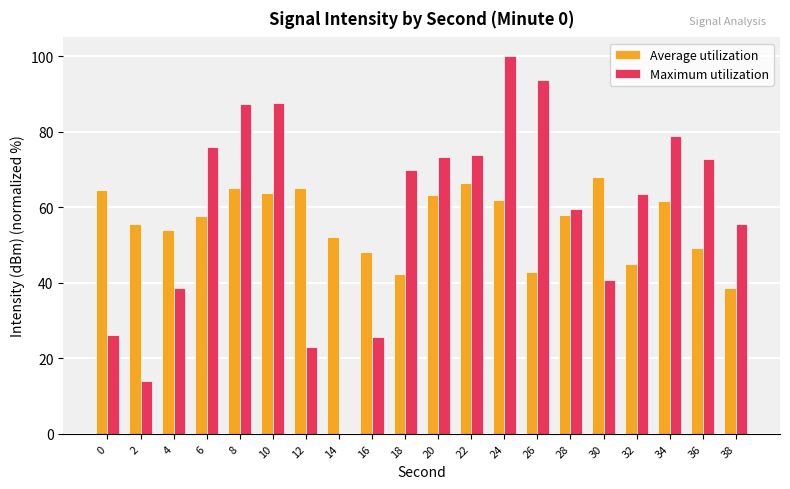

The value of Maximum utilization at 36 is 124.1. True or false?

False